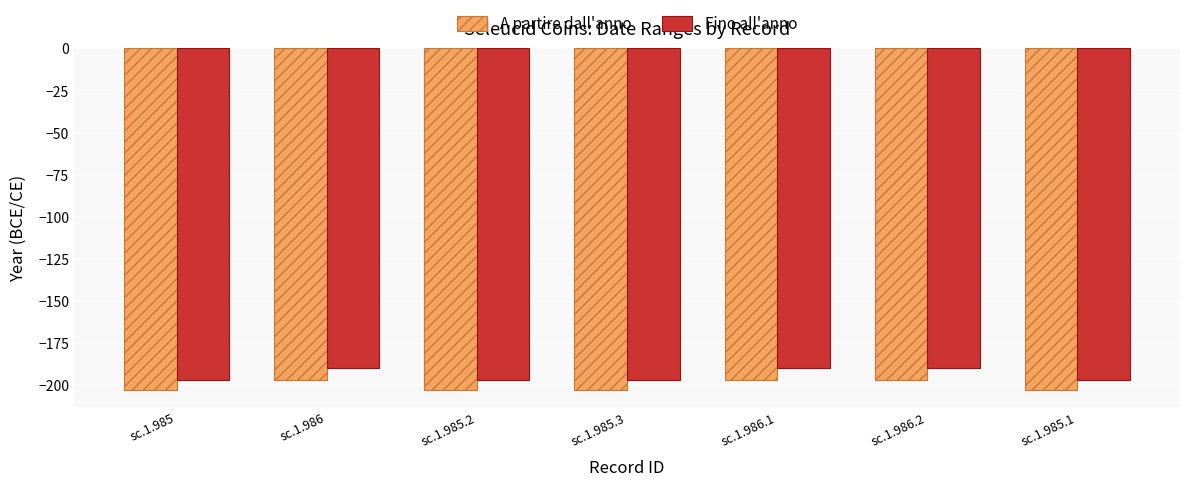

What is the smallest value displayed?

-203